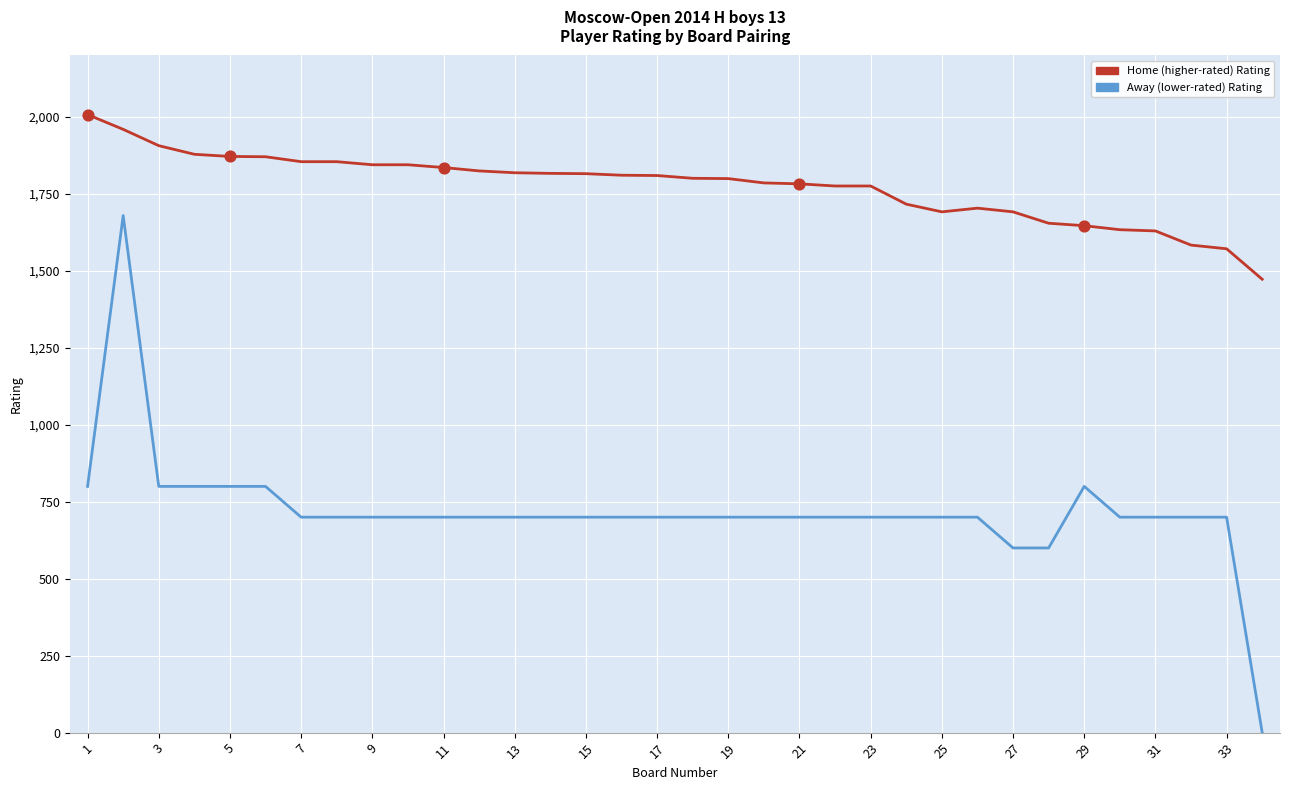

Which series has the largest total across all categories?

Home (higher-rated) Rating